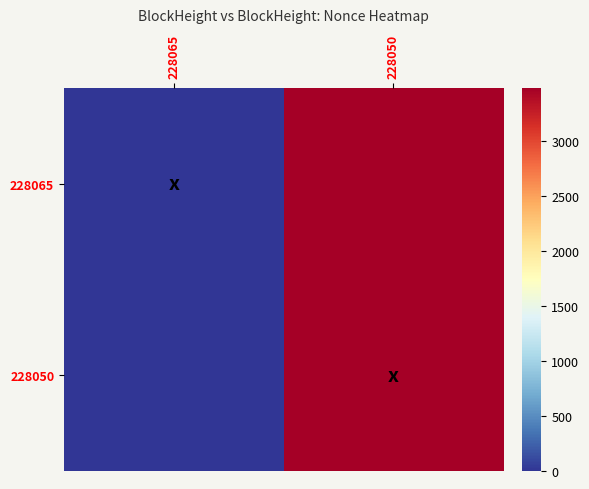

Reading right to left, extract all data points from this chart.

228065: 228050=3486	228065=0
228050: 228050=3486	228065=0